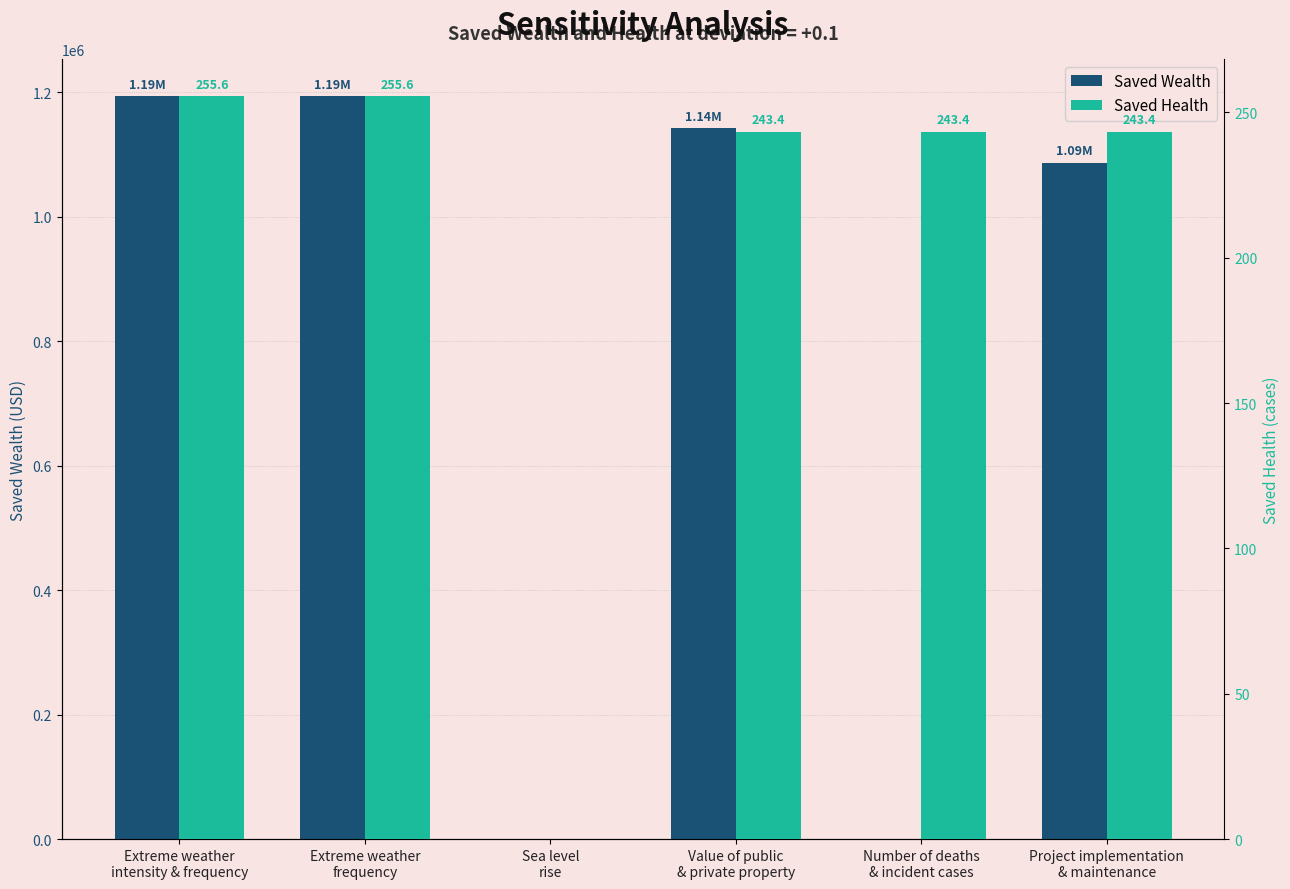

How many bars are there in total?

12